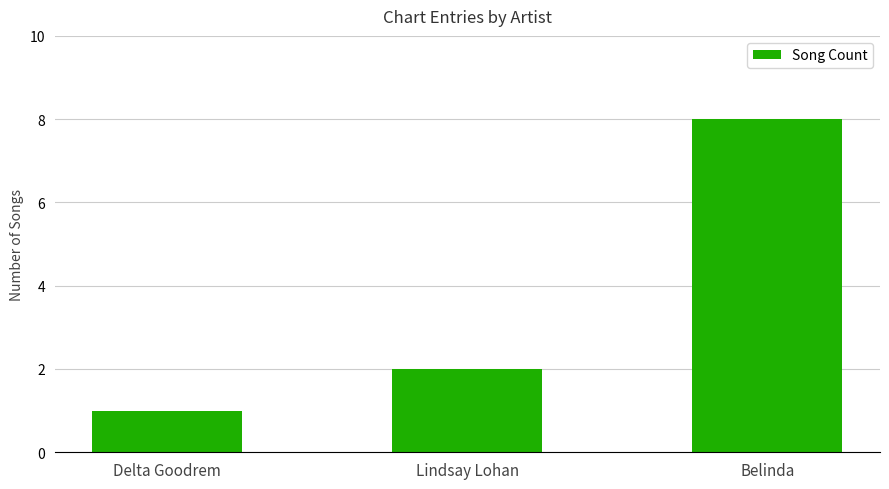

The value at Delta Goodrem is 1. True or false?

True